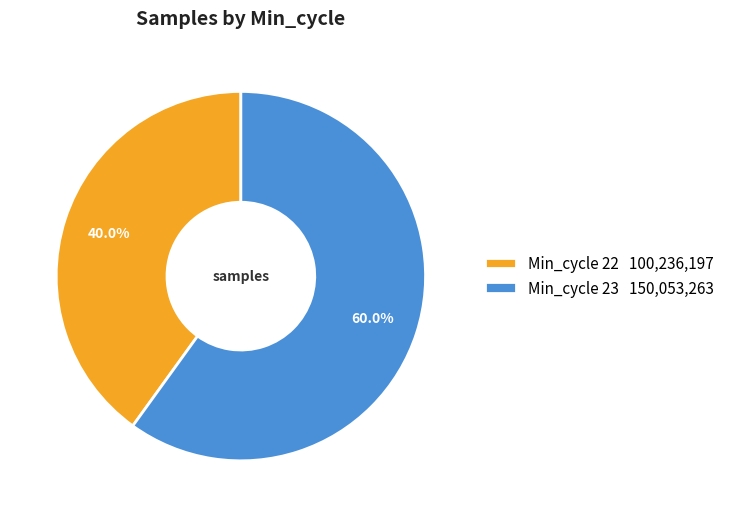

How many slices are in this pie chart?

2